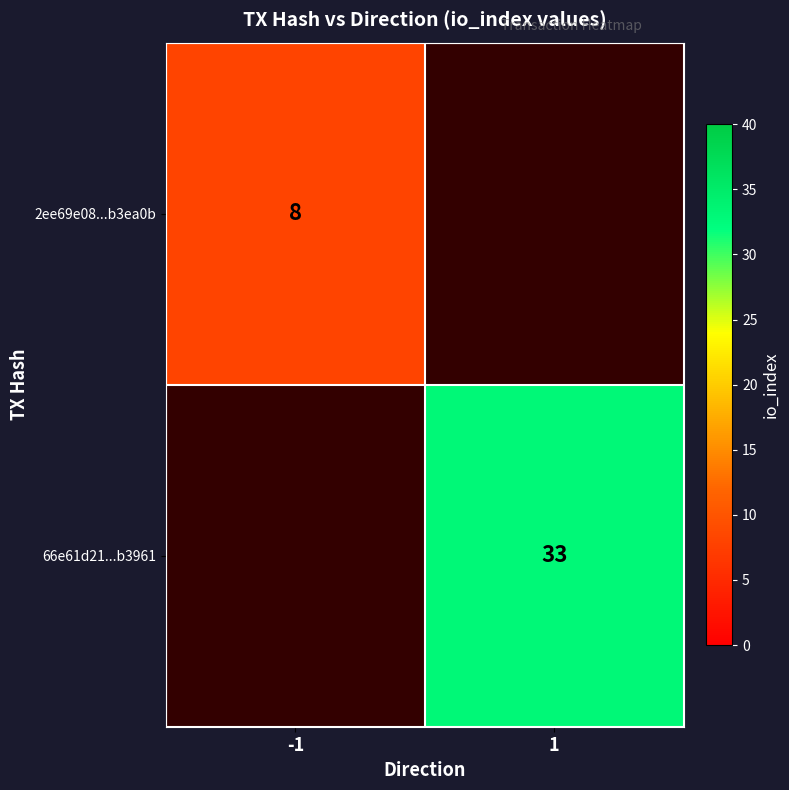

Is it true that 66e61d21...b3961 equals 33 at 1?

True